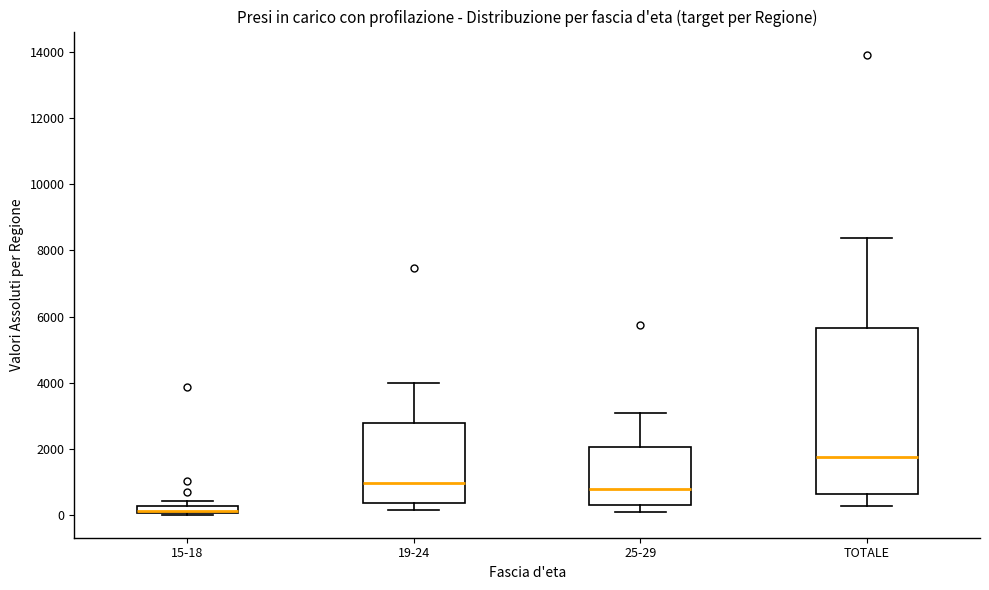

Which box's median line is the lowest?

15-18